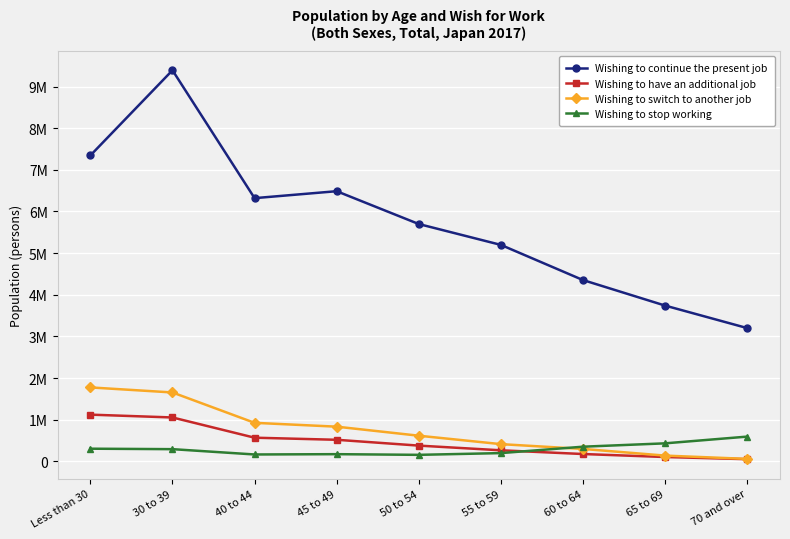

Which has a higher value, Less than 30 or 70 and over?

Less than 30